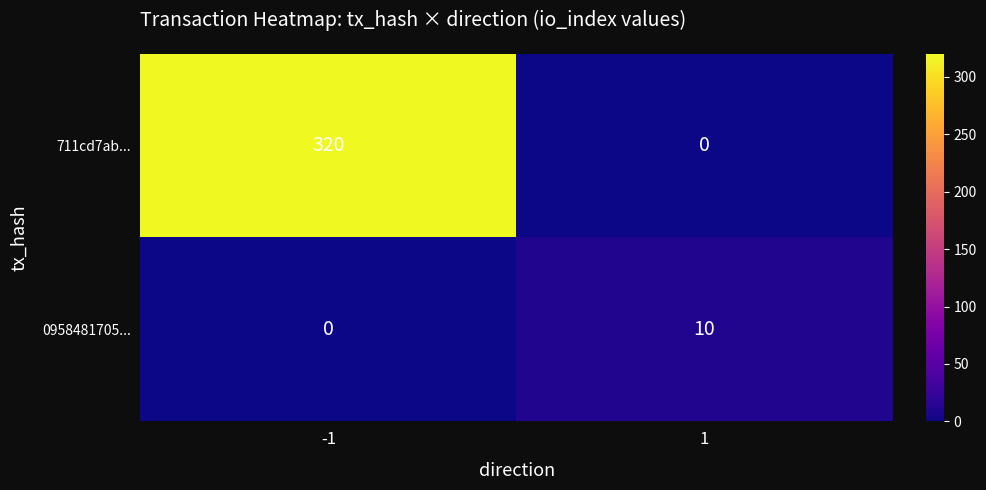

Reading right to left, list all the values displayed in this chart.

711cd7ab...: 0	320
0958481705...: 10	0